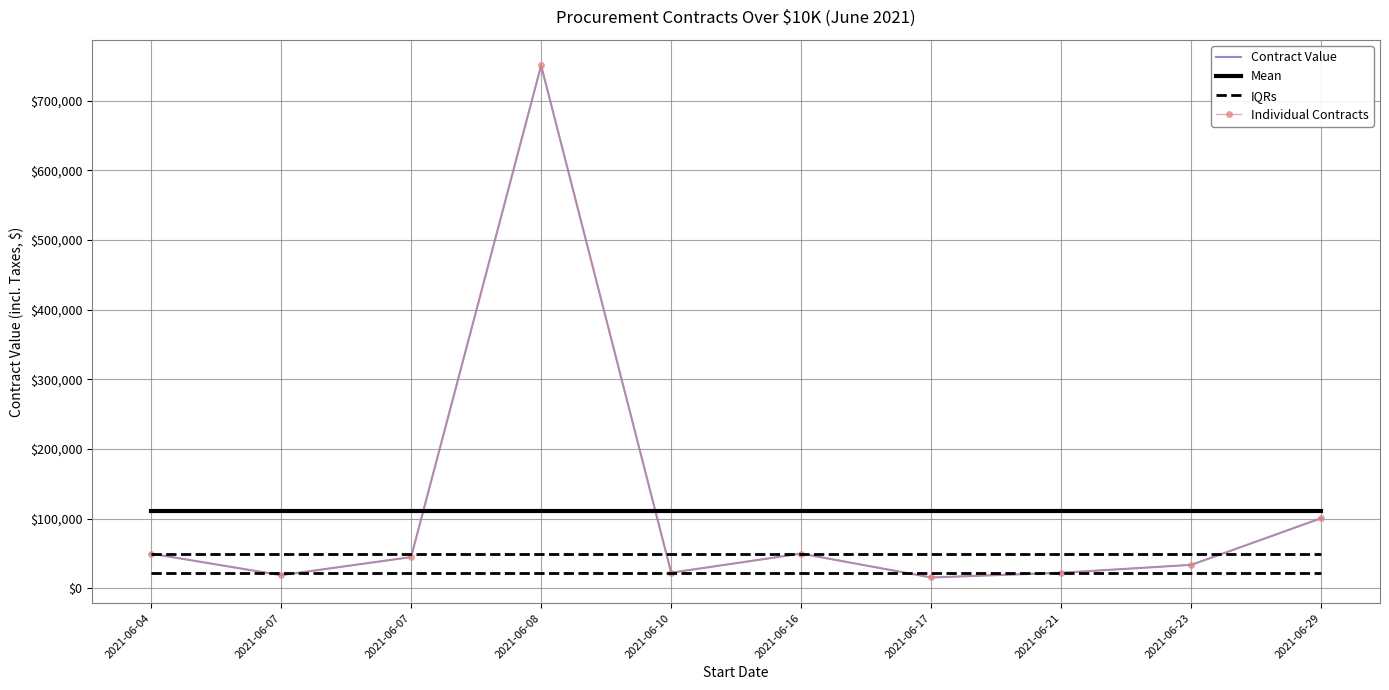

Reading left to right, list all the values displayed in this chart.

Contract Value: 50000.0	19040.5	45000.0	750540.6	22600.0	50000.0	15750.0	22516.6	33900.0	100938.9
Mean: 111028.7	111028.7	111028.7	111028.7	111028.7	111028.7	111028.7	111028.7	111028.7	111028.7
IQRs: 22537.4	22537.4	22537.4	22537.4	22537.4	22537.4	22537.4	22537.4	22537.4	22537.4
Individual Contracts: 50000.0	19040.5	45000.0	750540.6	22600.0	50000.0	15750.0	22516.6	33900.0	100938.9